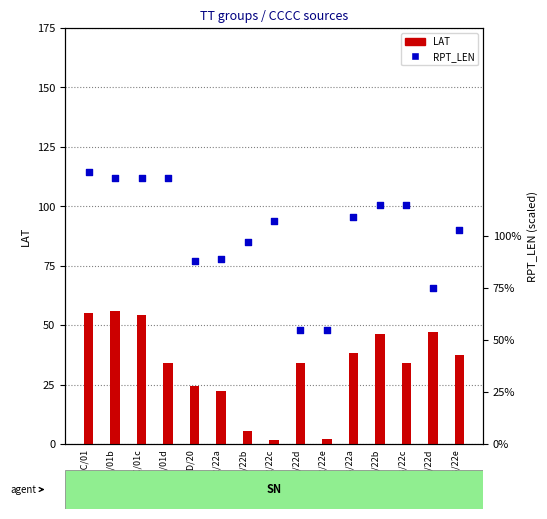

Is the value of RPT_LEN at PANC/01c greater than the value of LAT at RJTD/20?

Yes